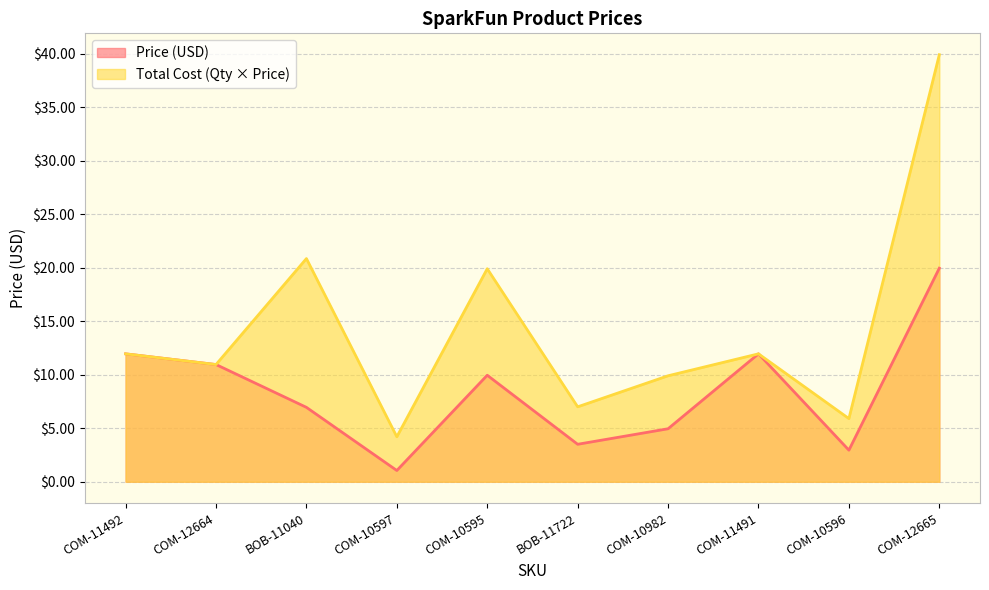

How many data points in Total Cost are less than 11?

5